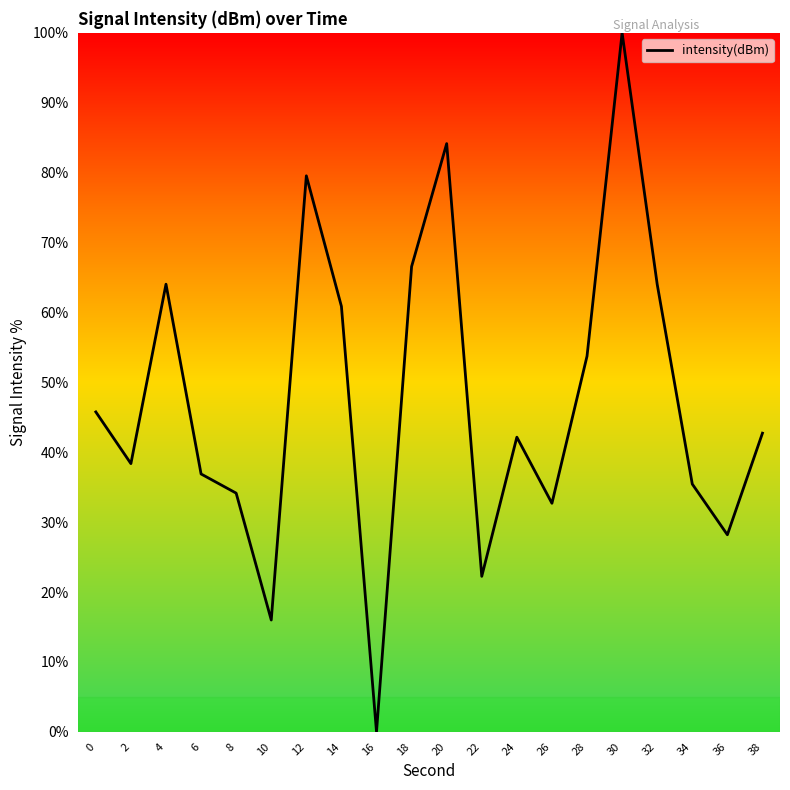

What is the difference between the values at 4 and 16?

64.0